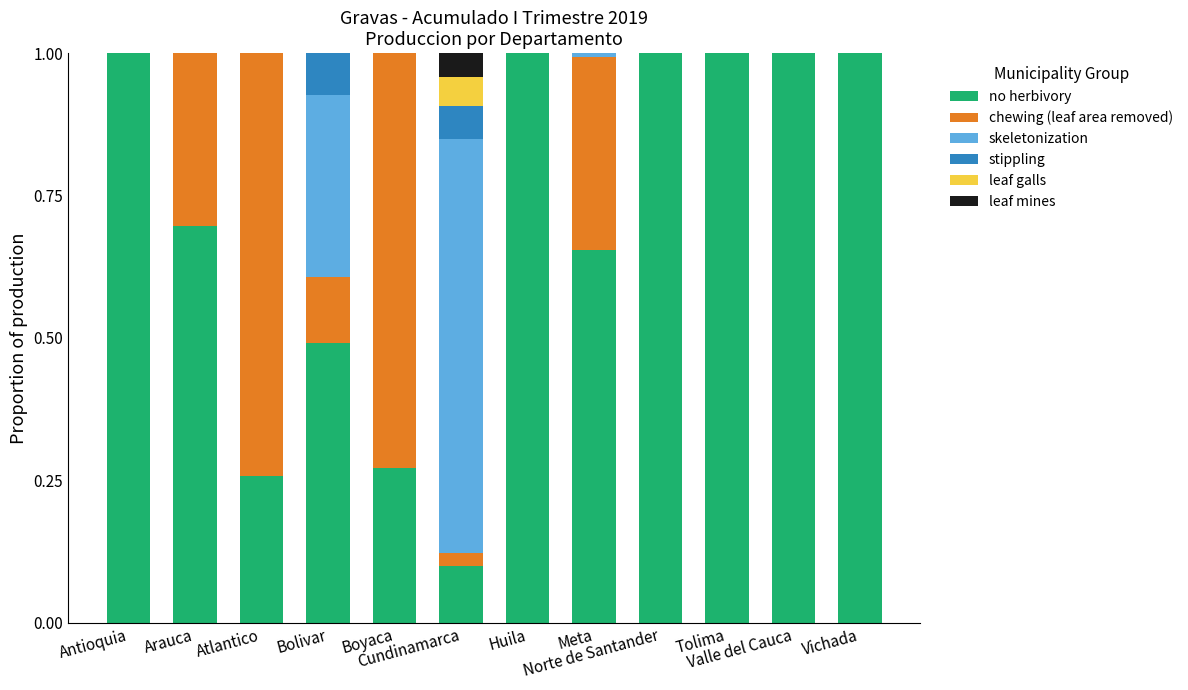

What is the maximum value for no herbivory?

1.0